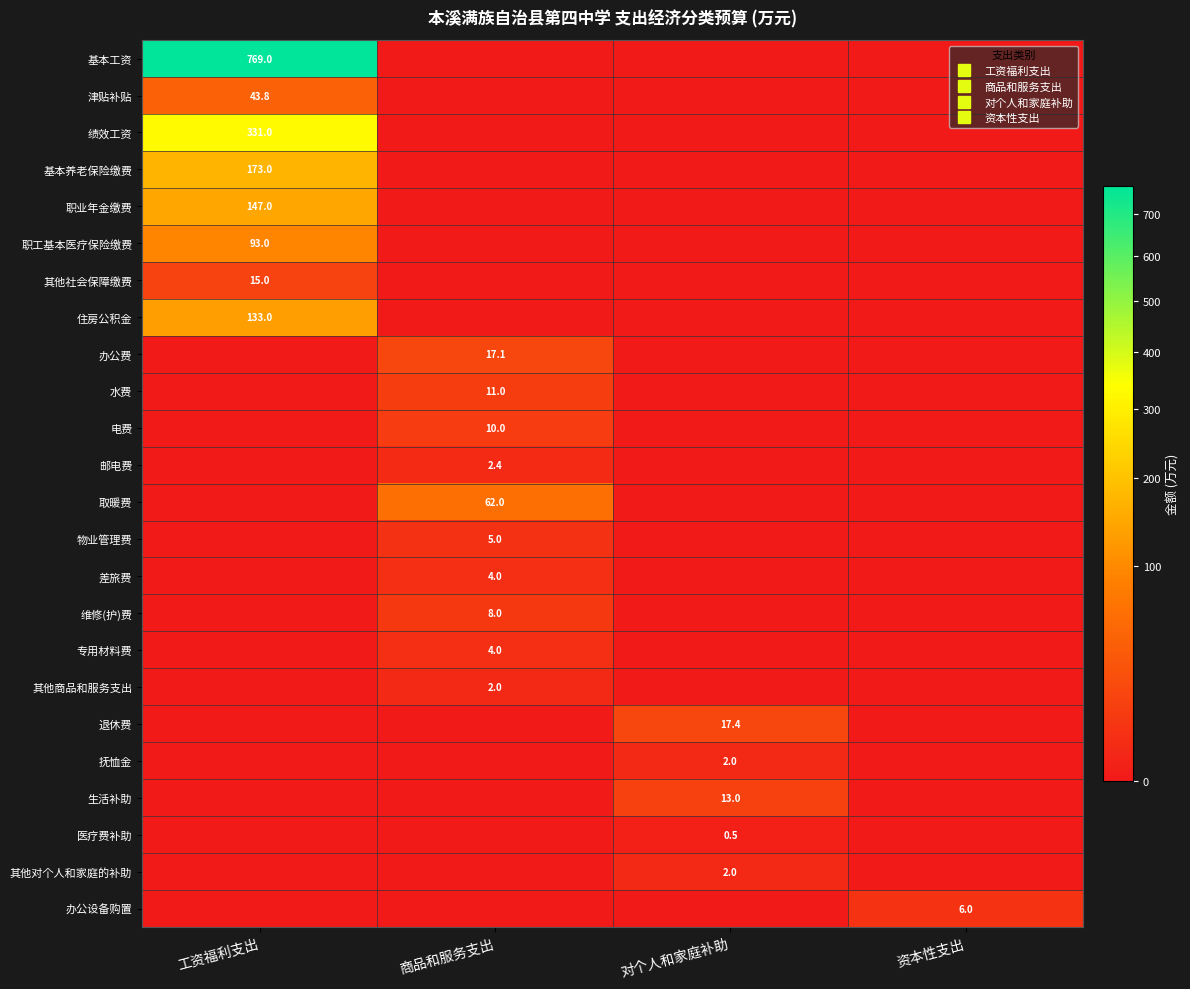

How many data points does each series have?

4